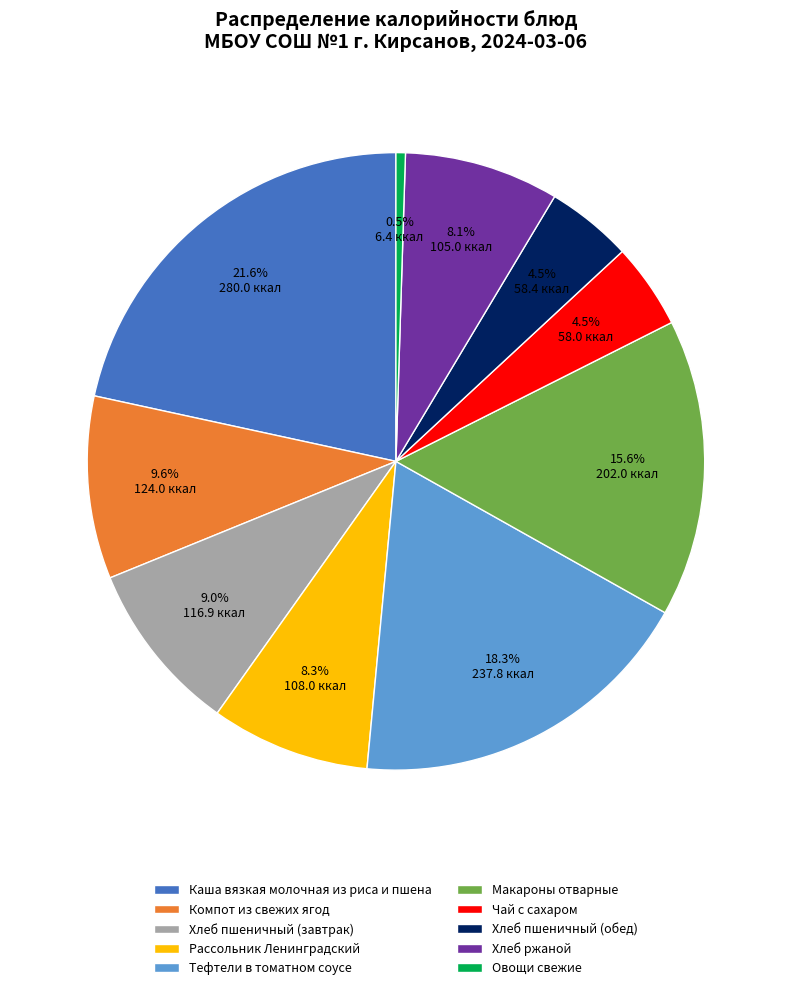

How many segments does this pie chart have?

10